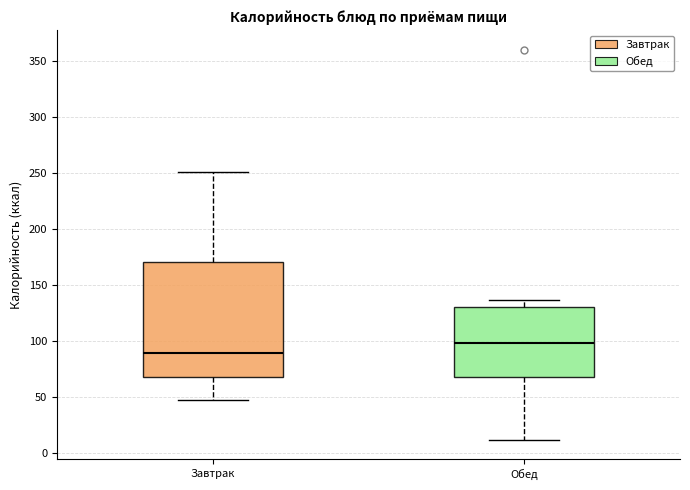

Reading left to right, transcribe this box plot: for each box, give where its median line is, the range the box spans, and where its two whiskers end, as read against the y-axis. The values are not printed on the chart, so give them approximately, as read against the axis.

Завтрак: median 90, box 70 to 170, whiskers 45 to 250
Обед: median 100, box 70 to 130, whiskers 10 to 135